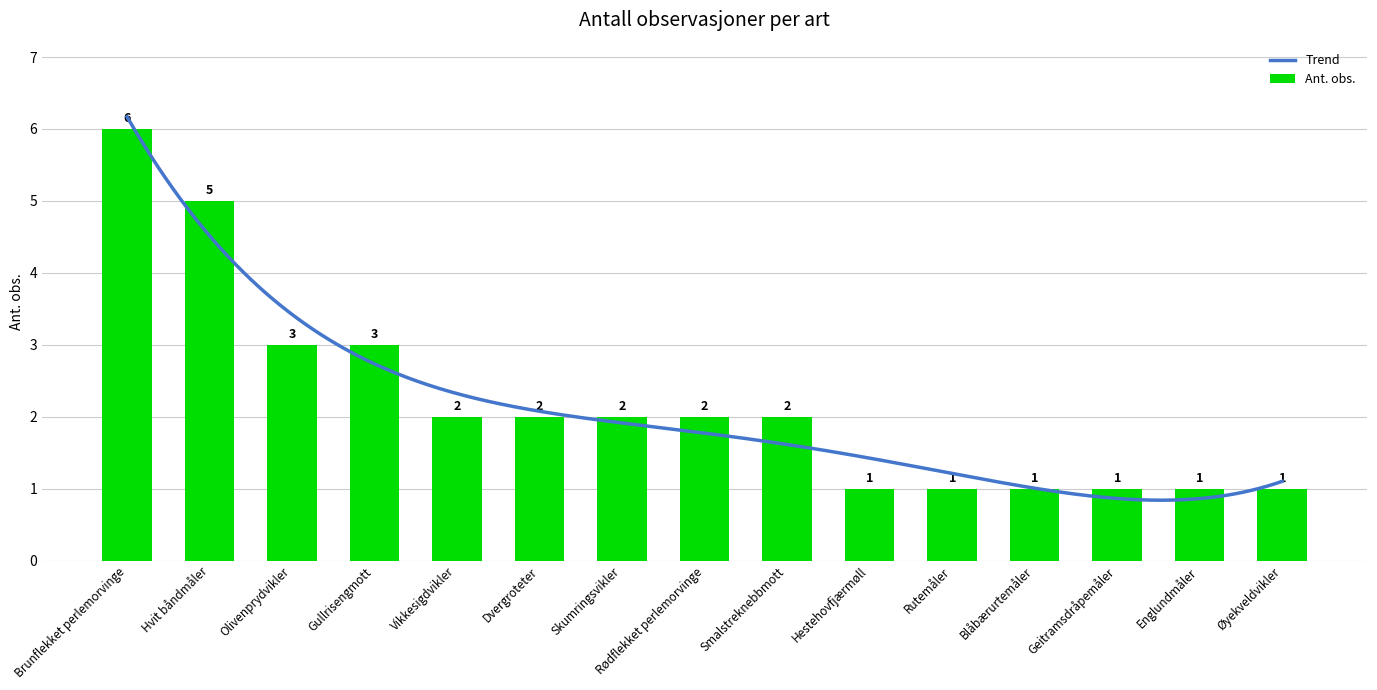

What is the label of the 9th bar from the left?

Smalstreknebbmott